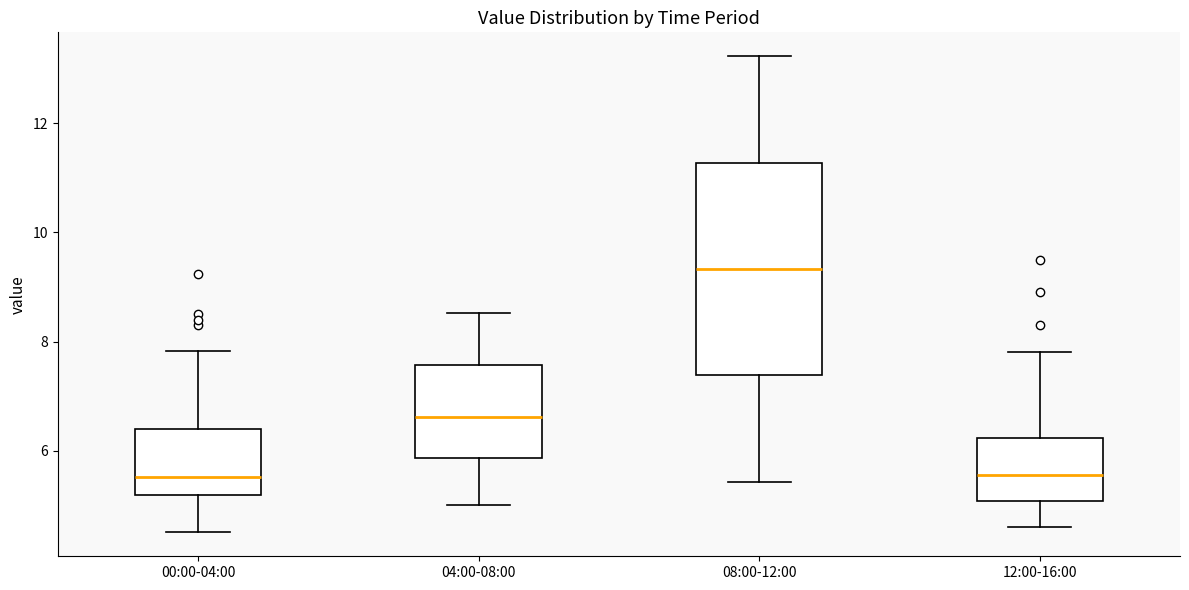

Reading left to right, read every box against the y-axis: the position of its median line, the range the box covers, and the ends of its whiskers. The values are not printed on the chart, so give them approximately, as read against the axis.

00:00-04:00: median 5.6, box 5.2 to 6.4, whiskers 4.6 to 7.8
04:00-08:00: median 6.6, box 5.8 to 7.6, whiskers 5.0 to 8.6
08:00-12:00: median 9.4, box 7.4 to 11.2, whiskers 5.4 to 13.2
12:00-16:00: median 5.6, box 5.0 to 6.2, whiskers 4.6 to 7.8